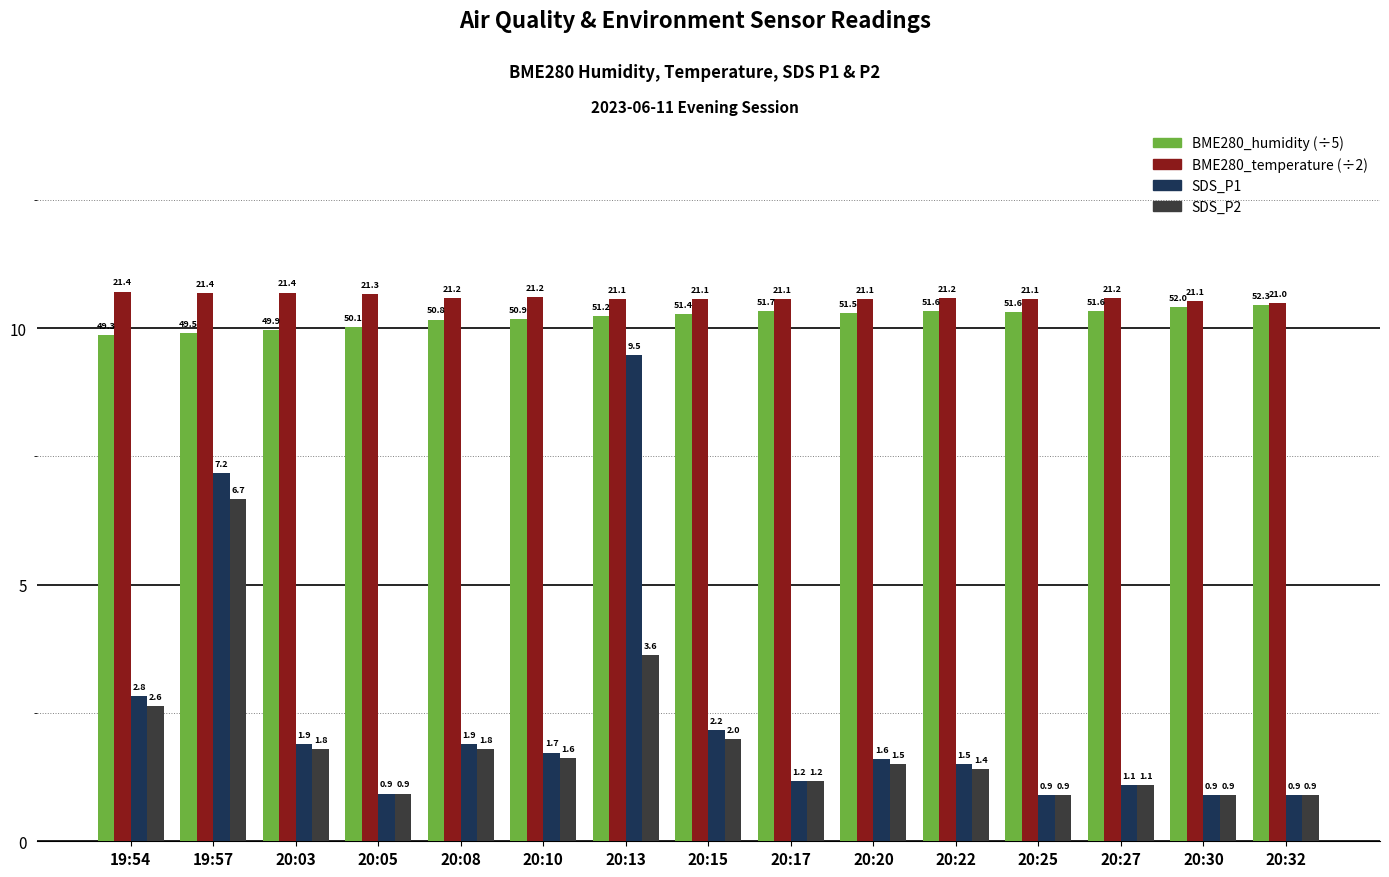

At how many categories does at least one series exceed 7?

15